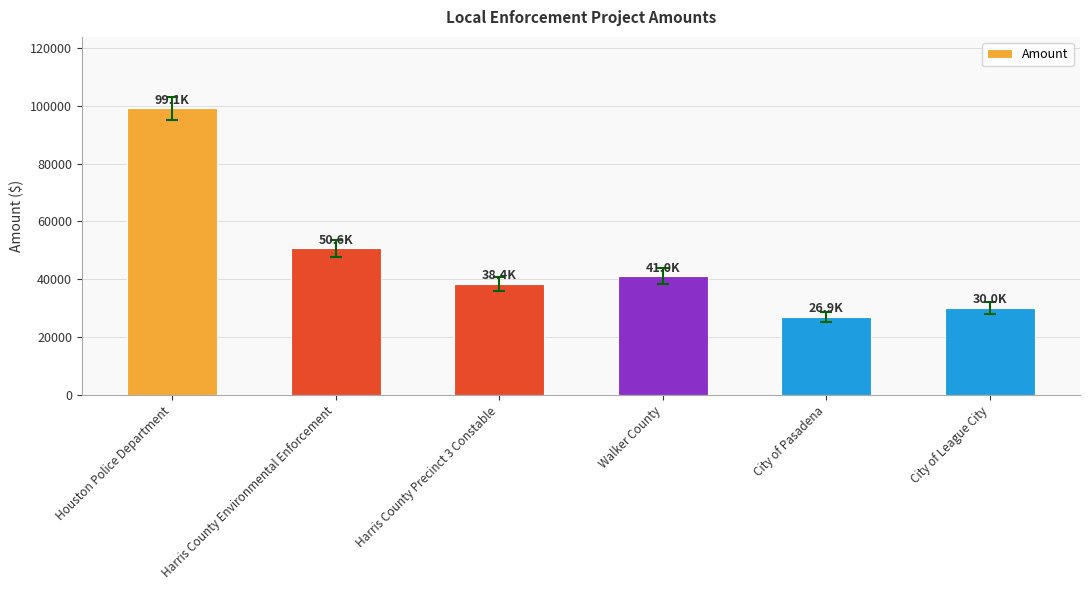

What is the change in value from Harris County Environmental Enforcement to City of League City?

-20620.6